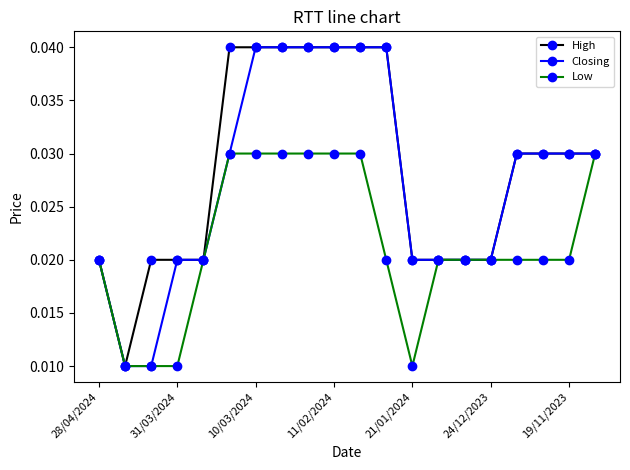

At how many categories does at least one series exceed 0?

20